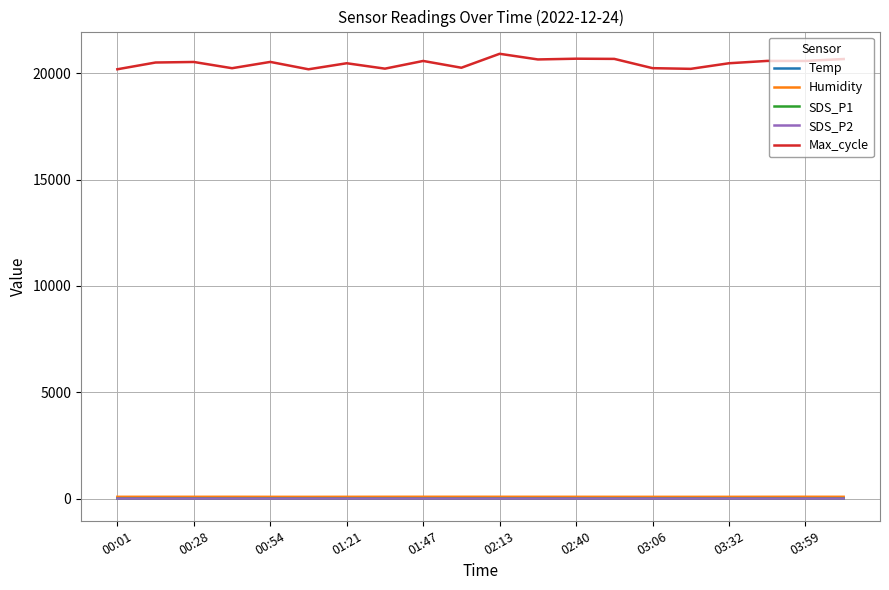

What is the smallest value displayed?

1.6